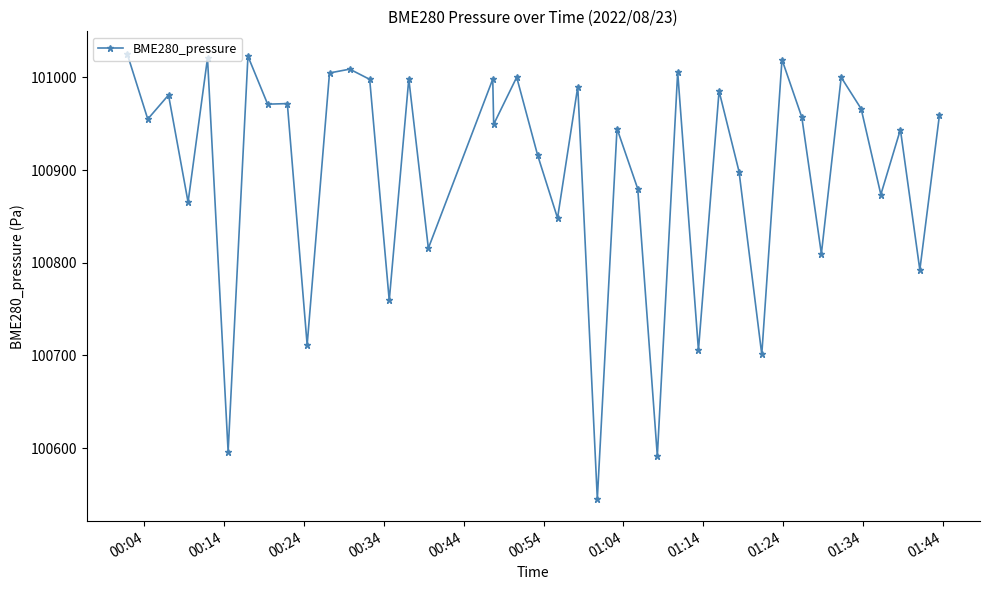

True or false: the data has more than 1 interior local peaks.

True